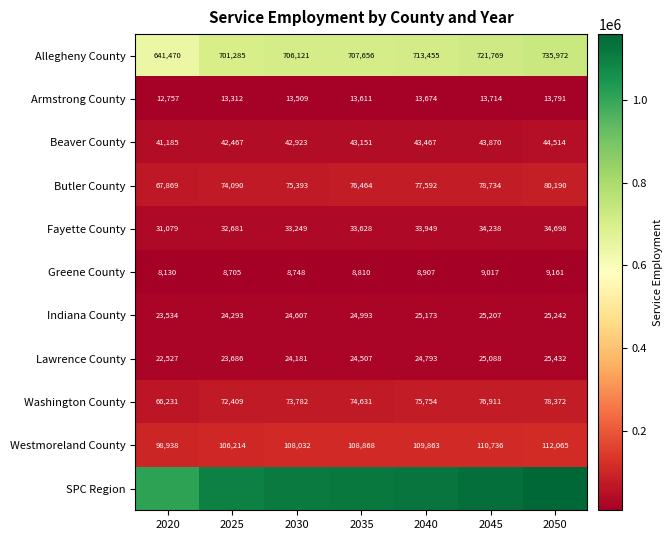

Is it true that Beaver County equals 41185 at 2020?

True